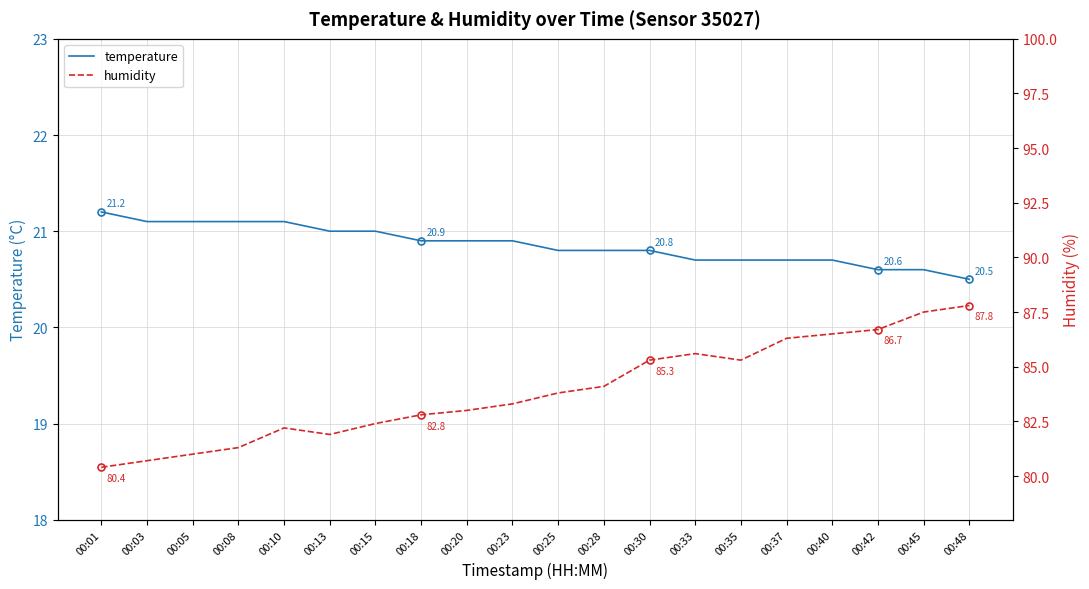

What is the maximum value for temperature?

21.2